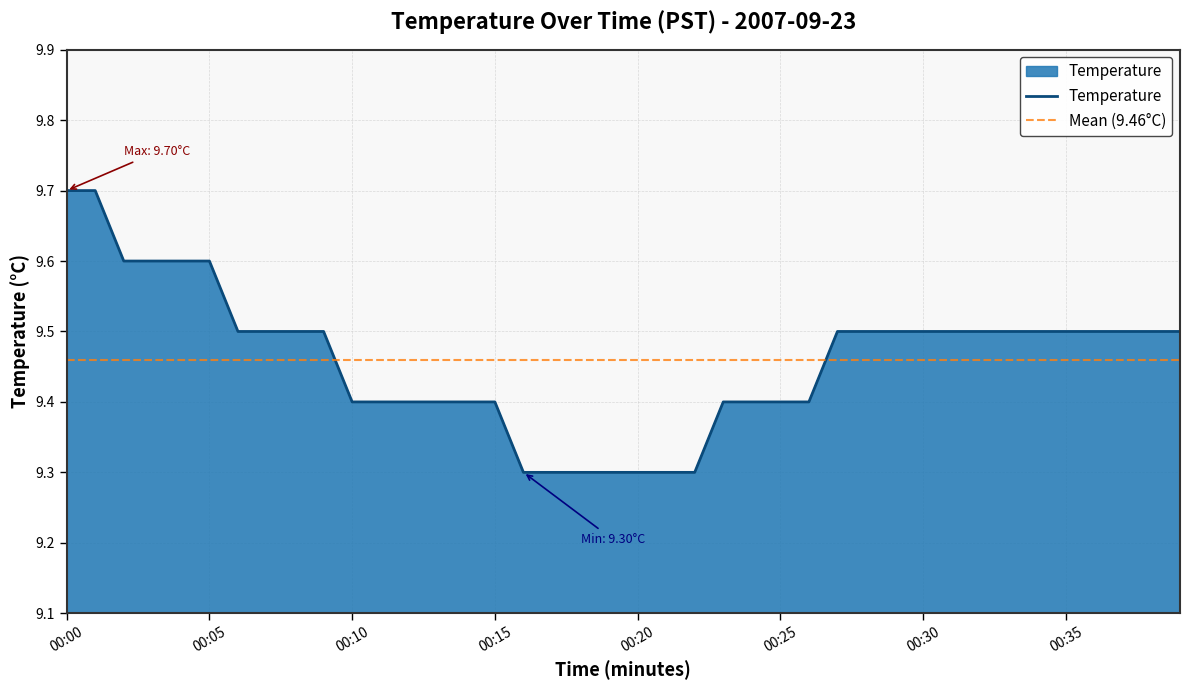

True or false: Temperature has a value of 9.4 at 00:15.

True